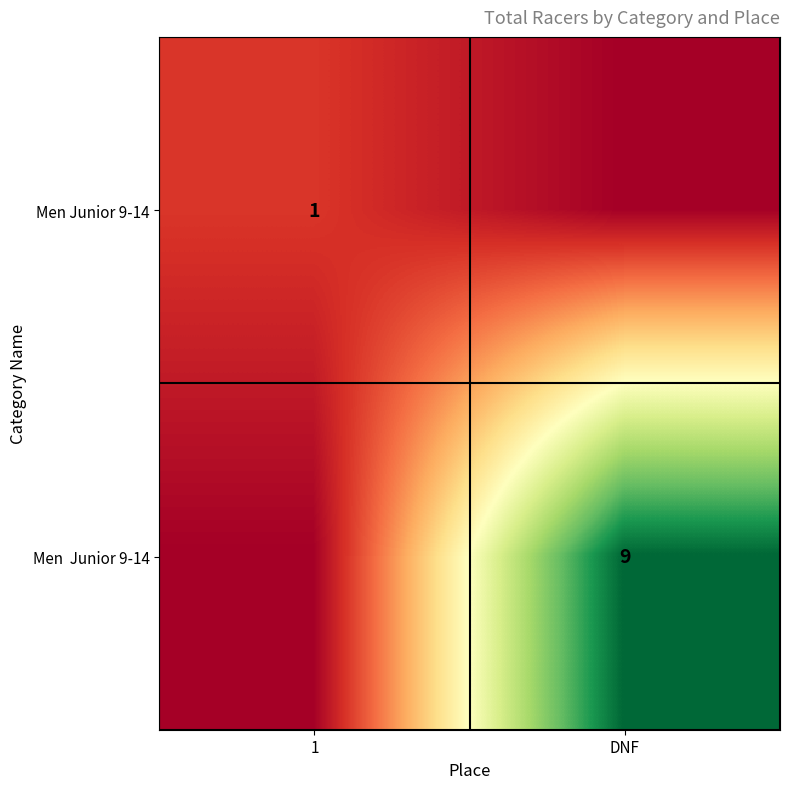

The Men Junior 9-14 series shows 1 at 1. True or false?

True